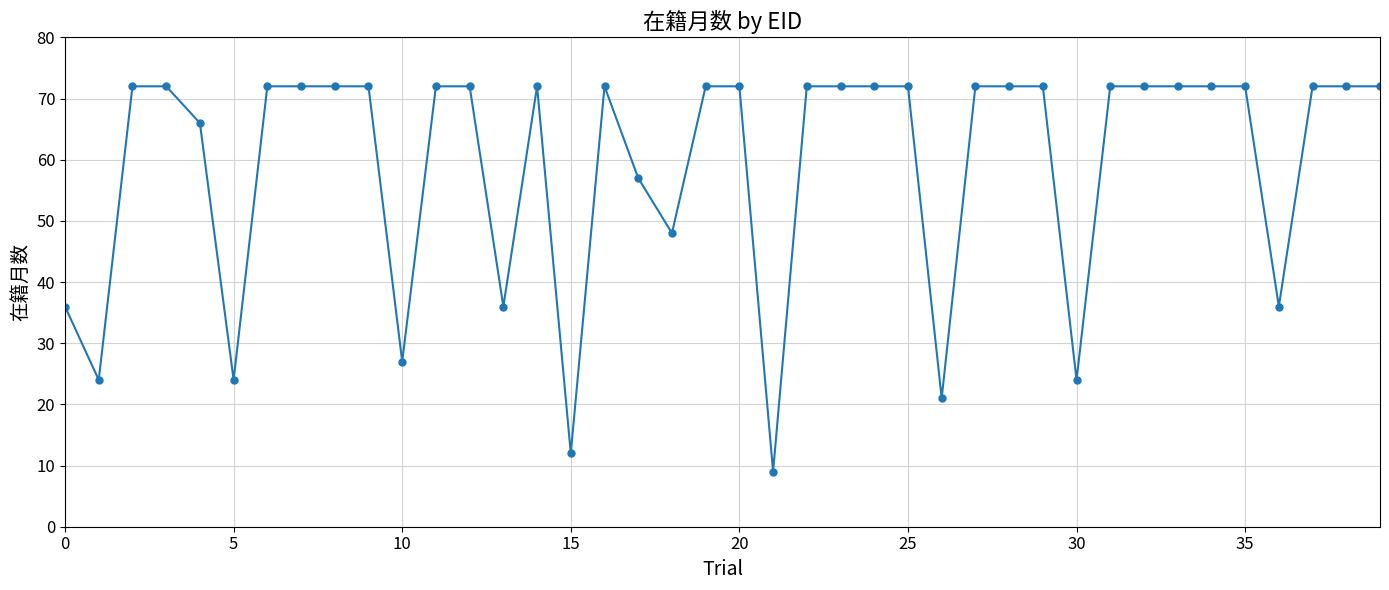

What is the value of the 29th point from the left?

72